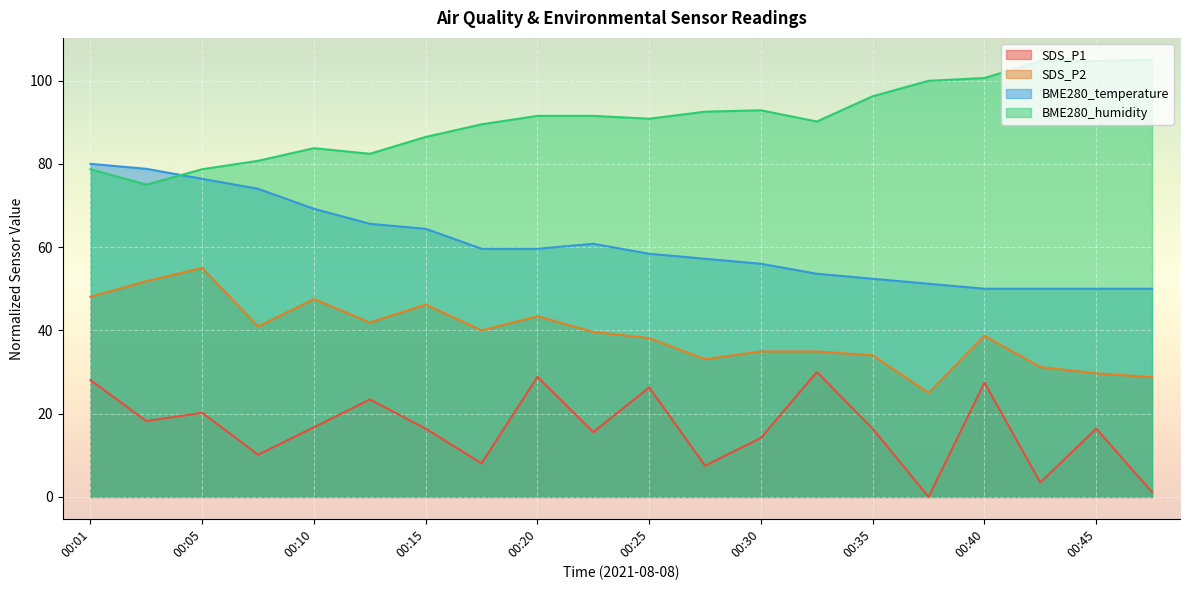

At which label is BME280_temperature closest to 65?

00:15